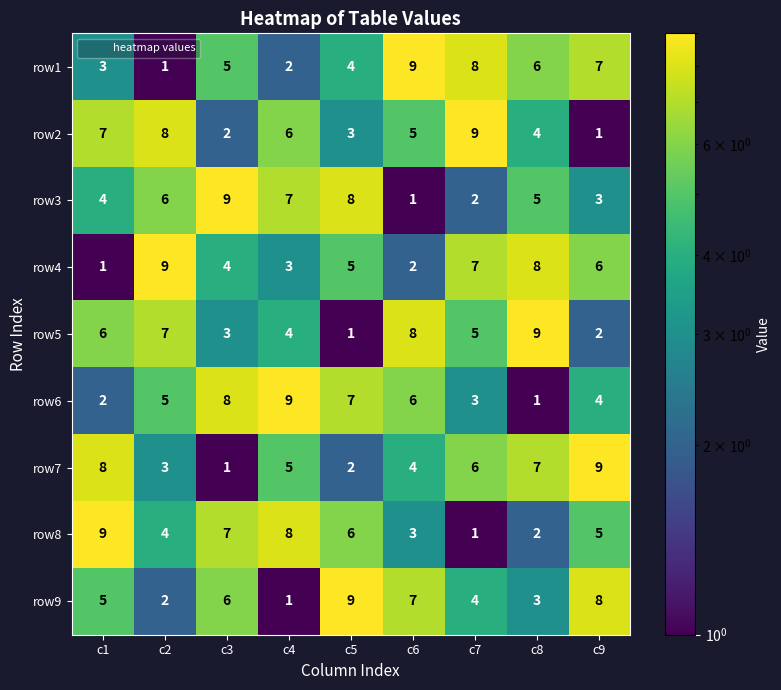

What is the sum of the row7 values at c3 and c8?

8